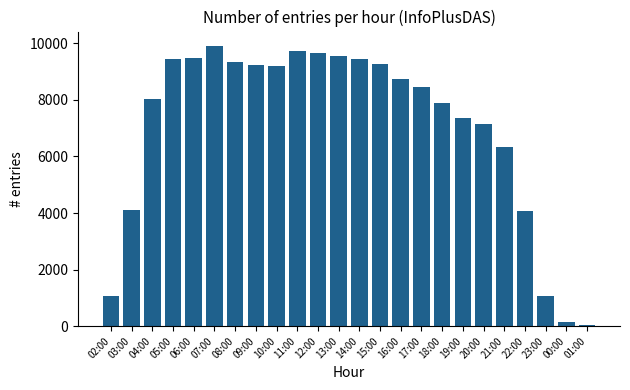

What is the label of the 2nd bar from the left?

03:00